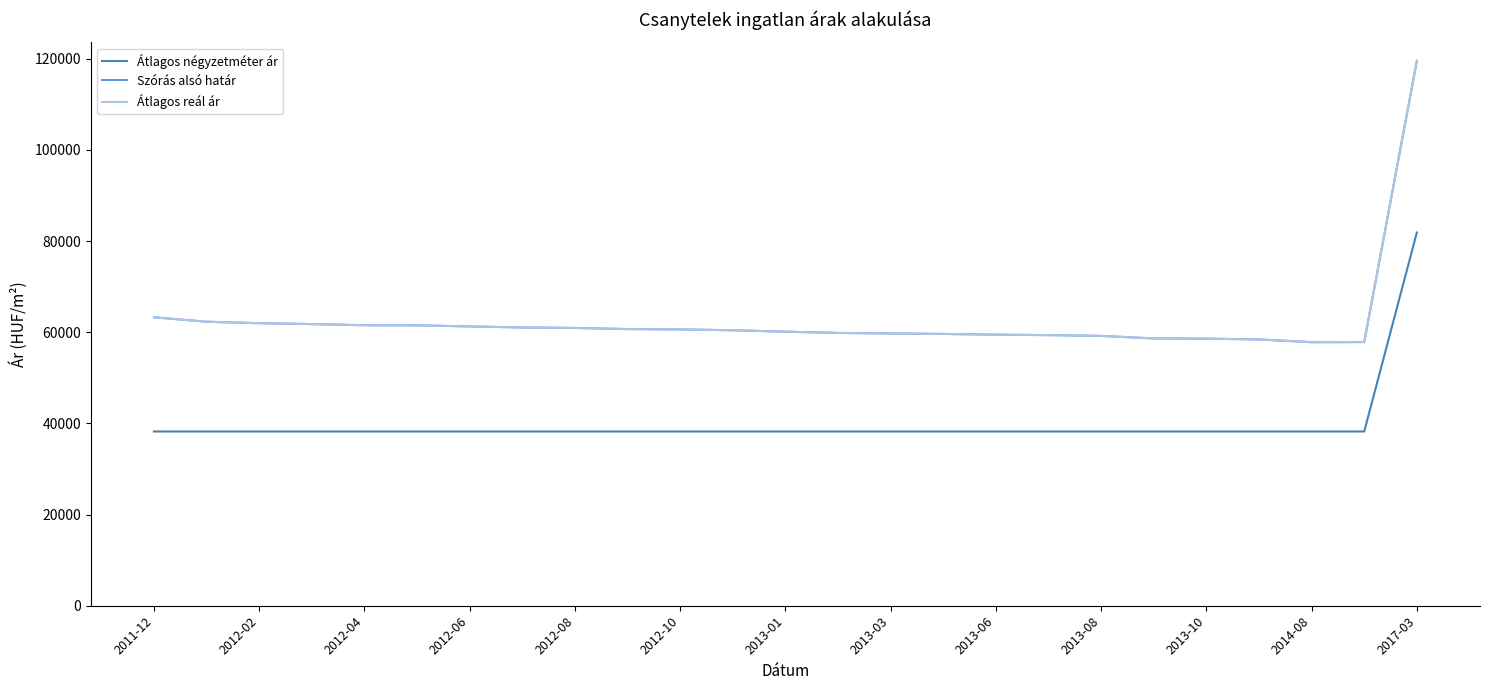

Does the chart have visible grid lines?

No